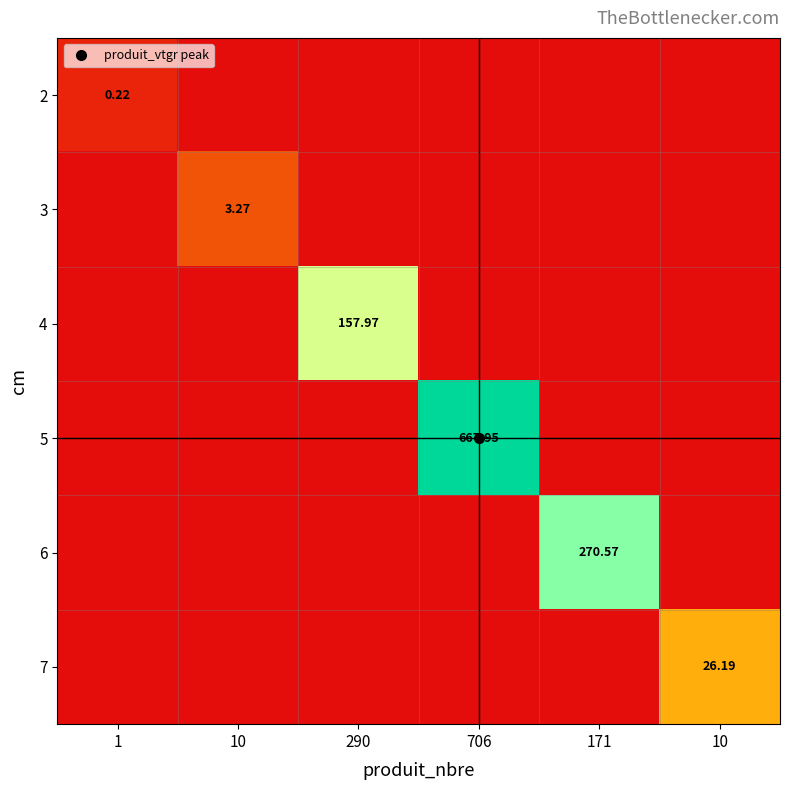

Is the value of 3 at 10 greater than the value of 4 at 290?

No